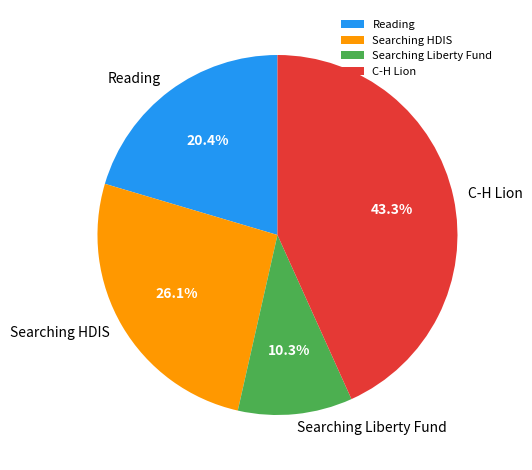

Is there any slice that represents more than half of the pie?

No